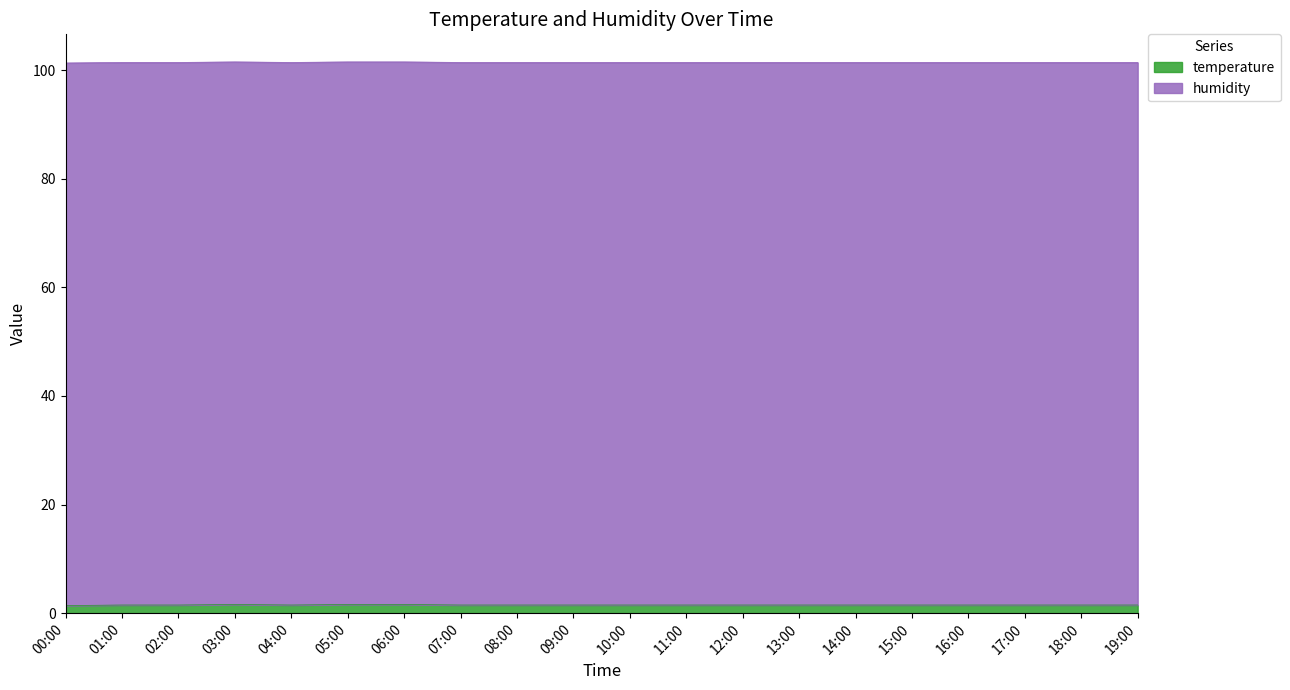

Does the chart display data point markers on the line(s)?

No